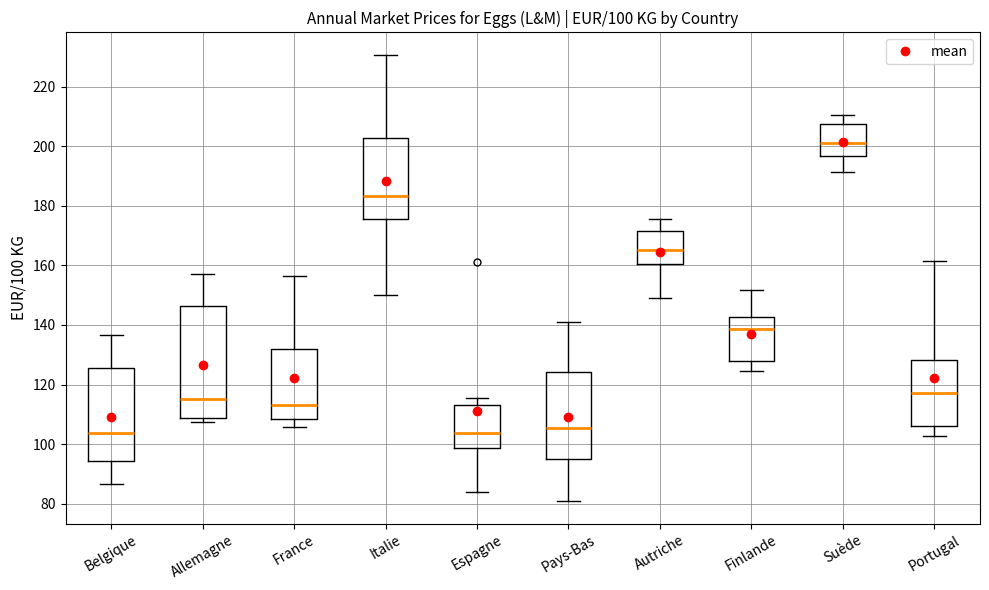

Which box is the tallest, from its lower edge to its upper edge?

Allemagne